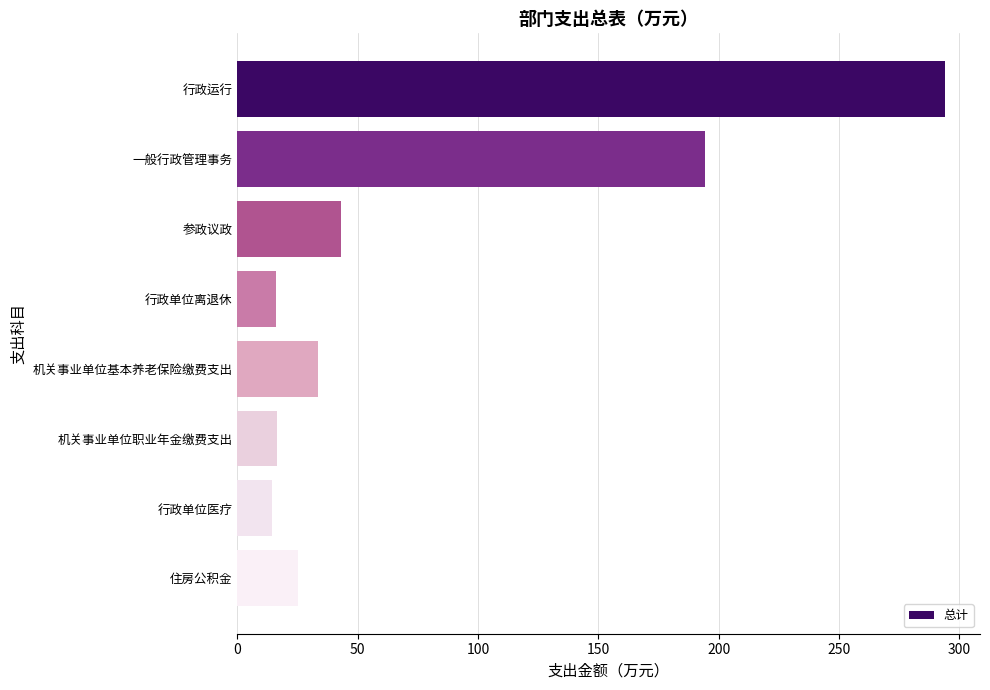

What is the average value?

79.6